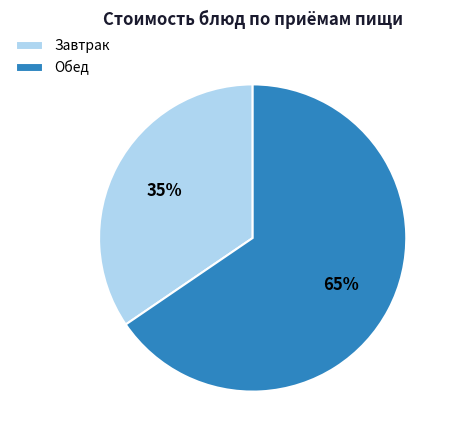

To the nearest percent, what is the combined percentage of Завтрак and Обед?

100%